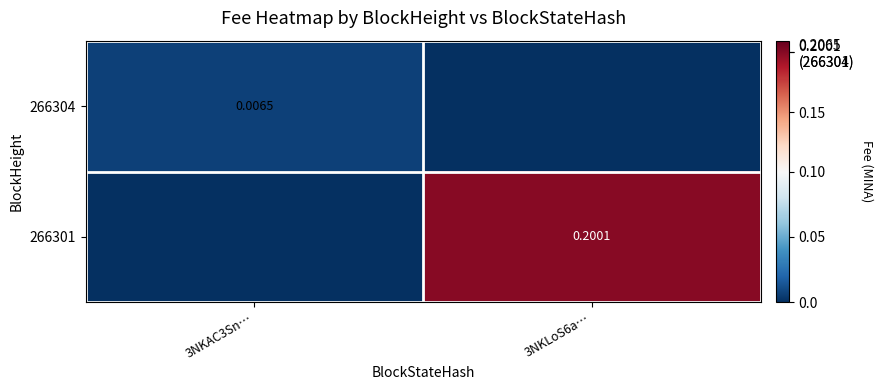

Rank the categories by 266301 value from highest to lowest.

3NKLoS6a…, 3NKAC3Sn…